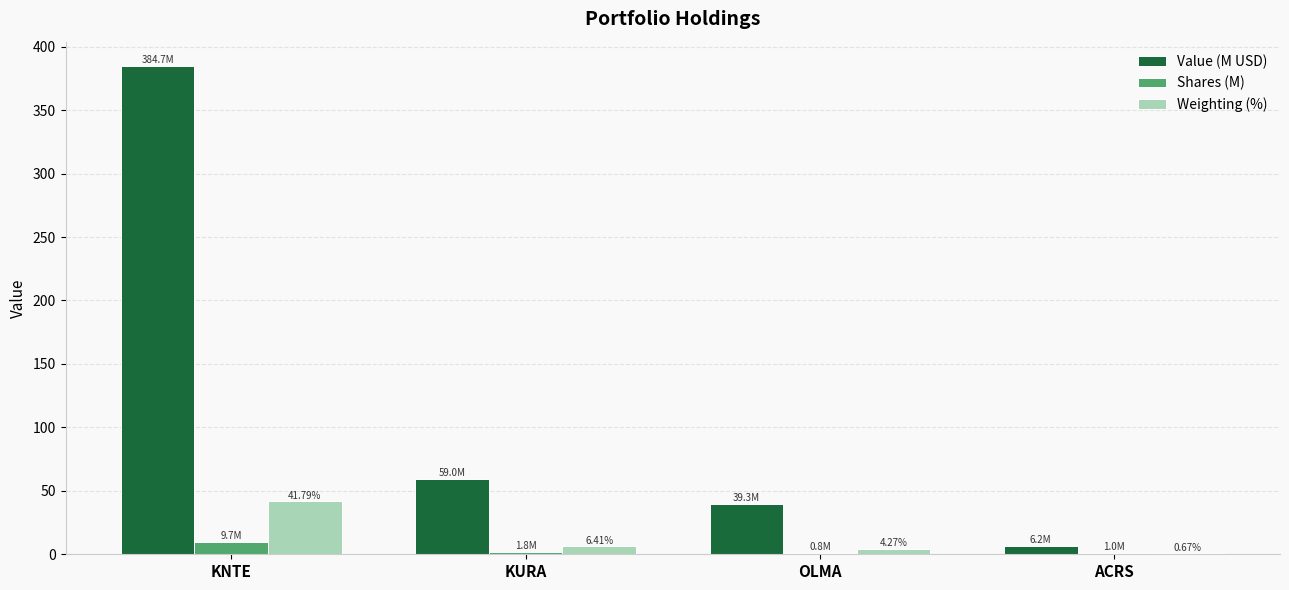

Which label corresponds to the largest value in the chart?

KNTE